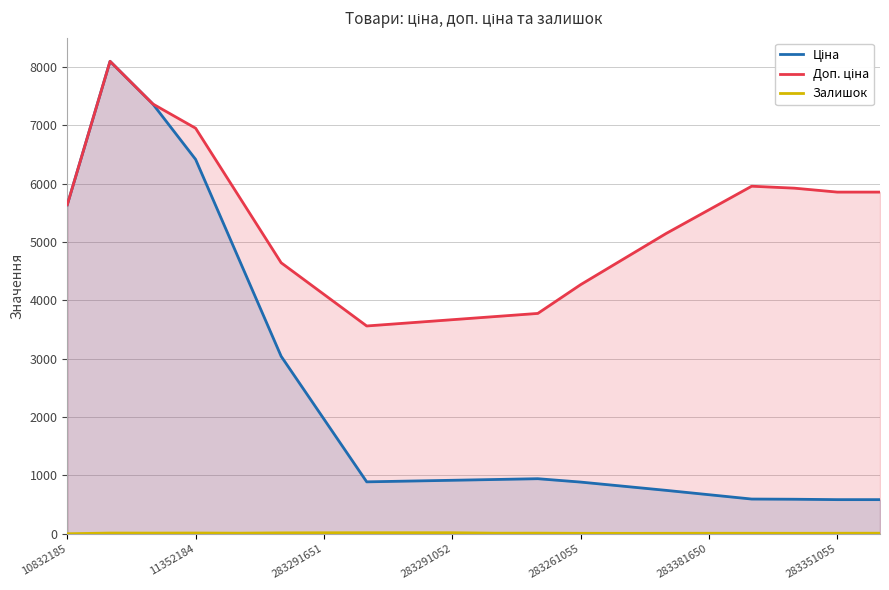

What is the total value across all series at 283351055?

6447.9